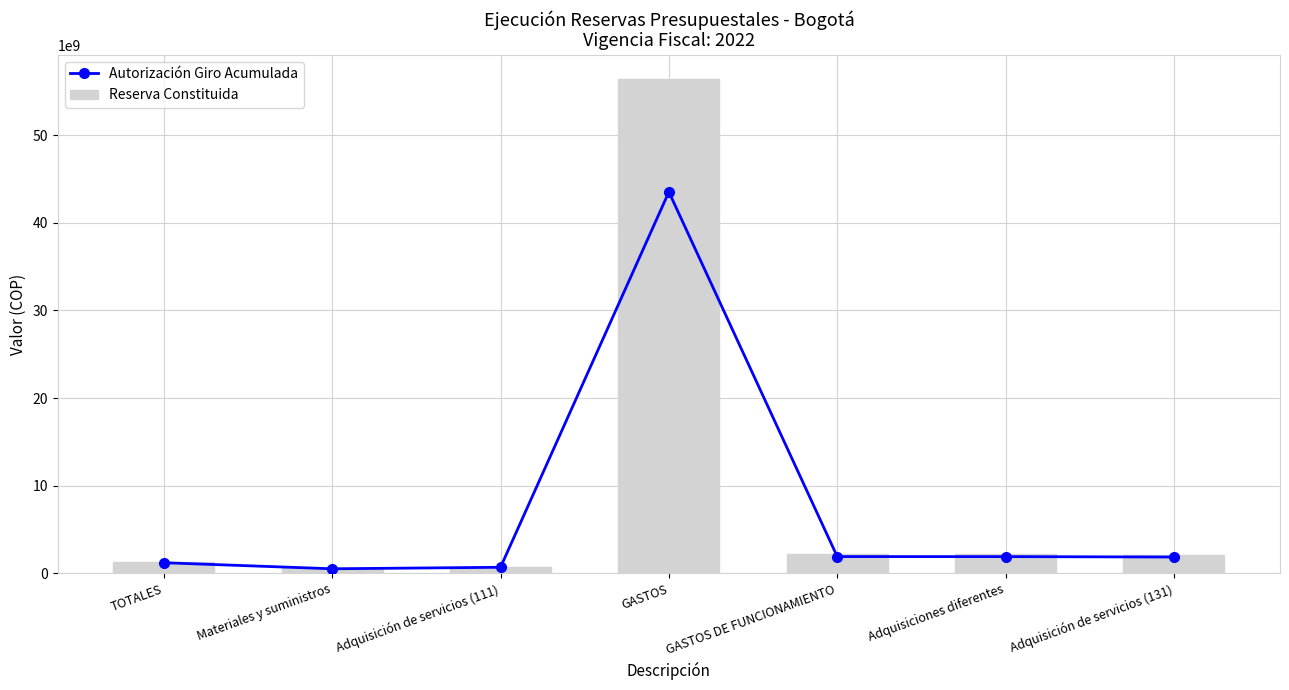

What is the average value of the Reserva Constituida series?

9339004963